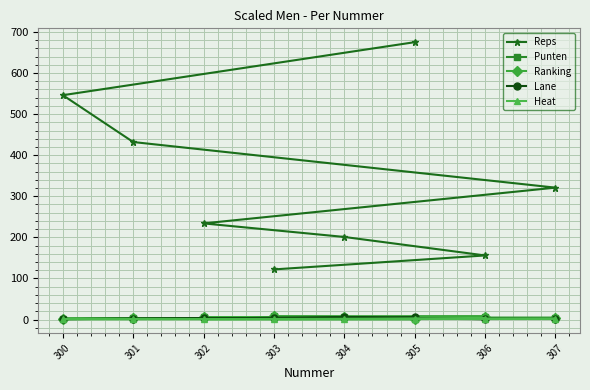

Rank the series at 300 from highest to lowest value.

Reps, Punten, Ranking, Lane, Heat